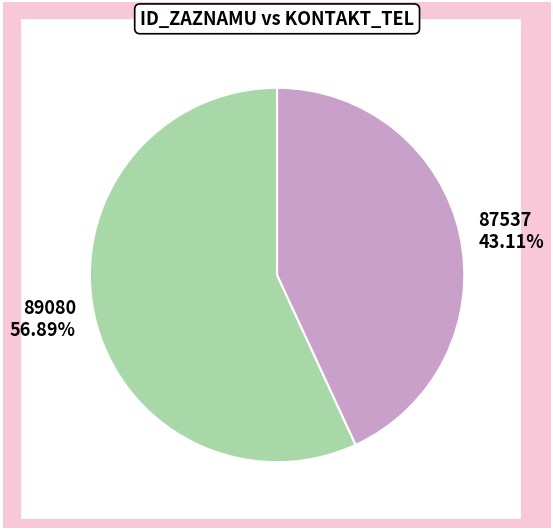

To the nearest percent, what portion does 87537 represent?

43%